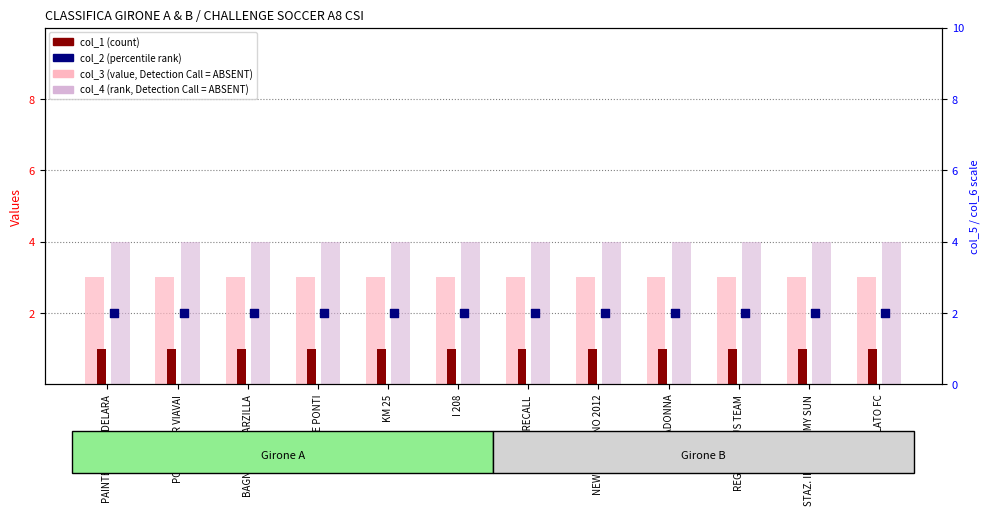

At how many categories does at least one series exceed 3?

12